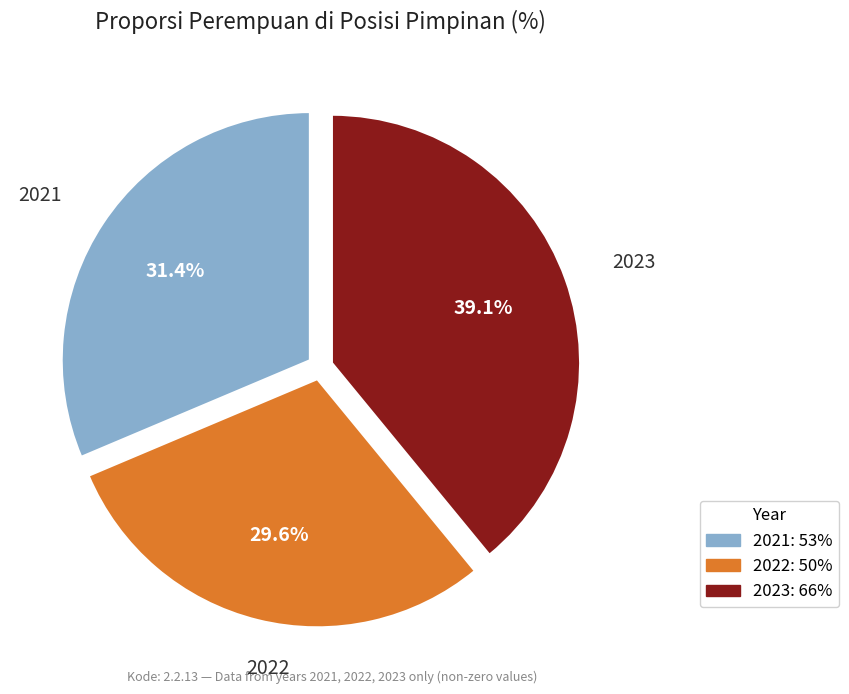

Rank the categories by value from lowest to highest.

2022, 2021, 2023